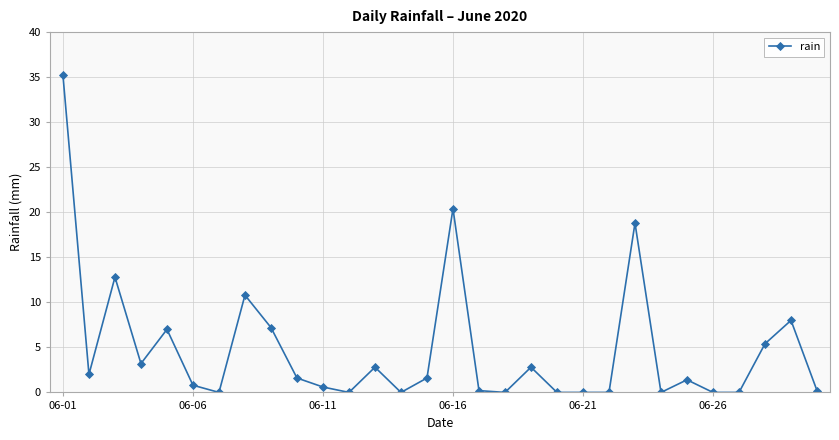

True or false: there are more than 2 points higher than both neighbors.

True